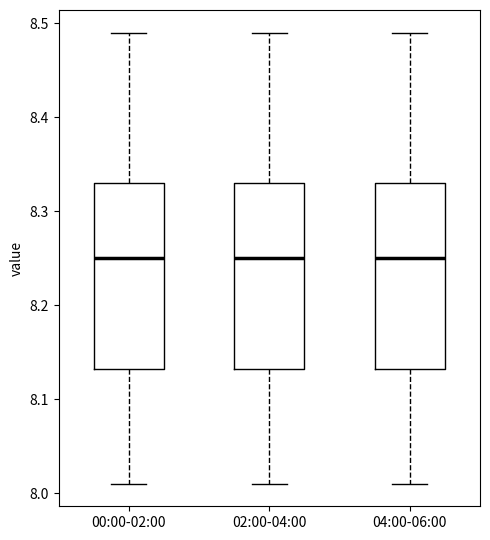

Reading left to right, read every box against the y-axis: the position of its median line, the range the box covers, and the ends of its whiskers. The values are not printed on the chart, so give them approximately, as read against the axis.

00:00-02:00: median 8.25, box 8.13 to 8.33, whiskers 8.01 to 8.49
02:00-04:00: median 8.25, box 8.13 to 8.33, whiskers 8.01 to 8.49
04:00-06:00: median 8.25, box 8.13 to 8.33, whiskers 8.01 to 8.49